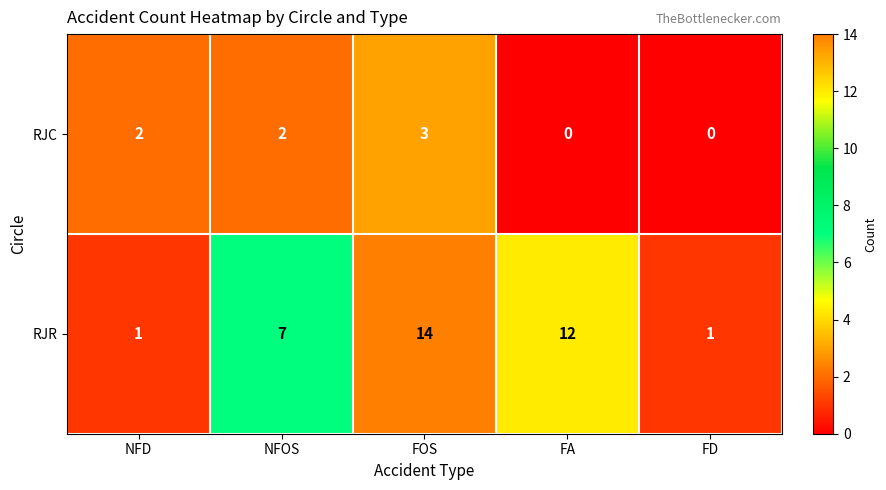

What is the difference between the highest and lowest values at FOS?

11